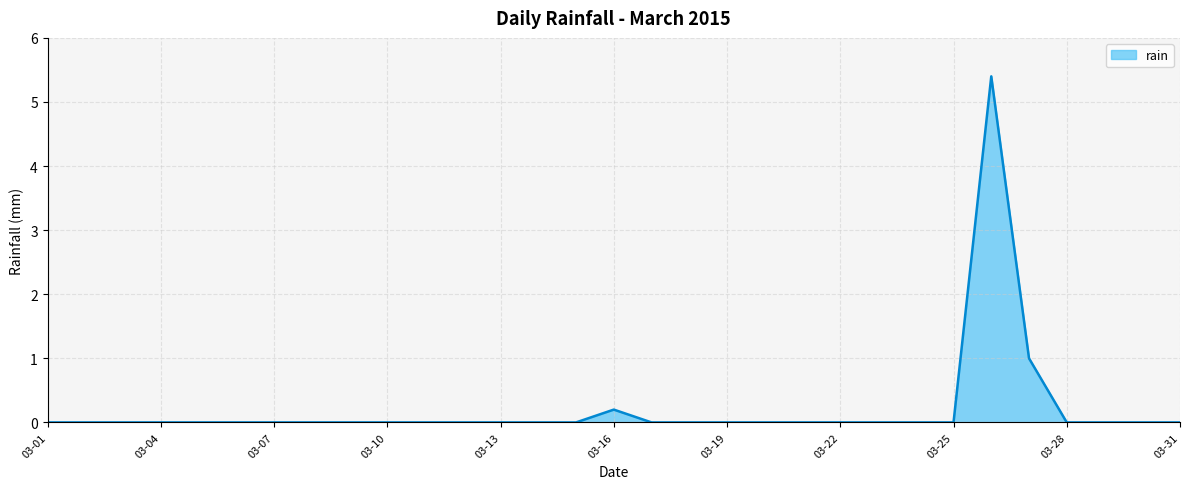

What is the maximum value shown in the chart?

5.4